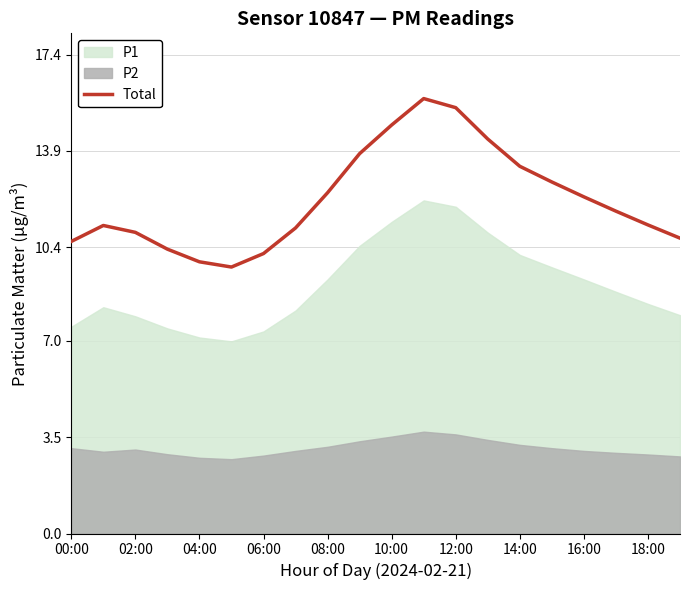

Does the chart have visible grid lines?

Yes